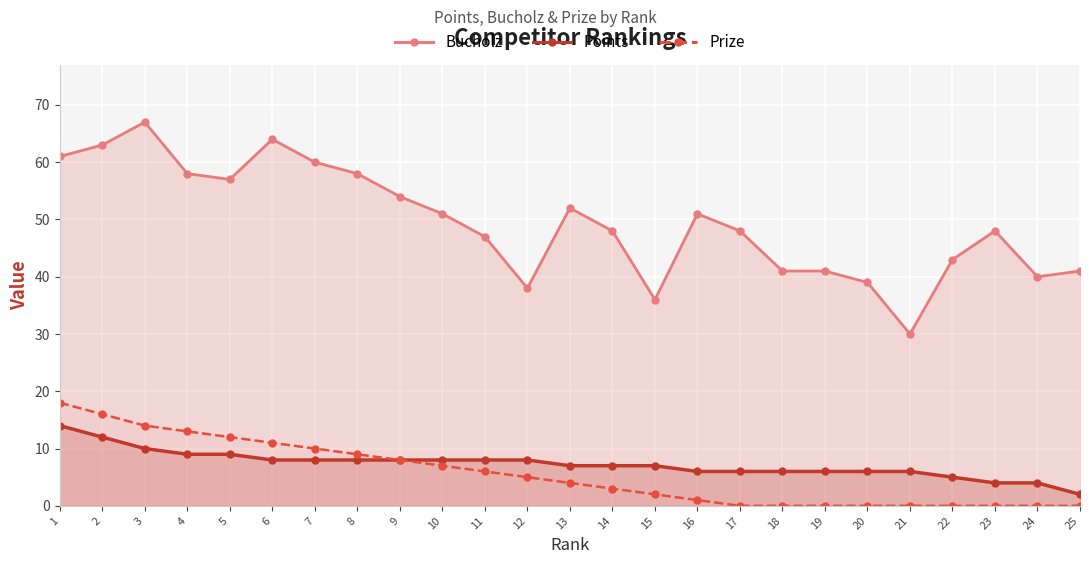

How many distinct data groups are displayed?

3